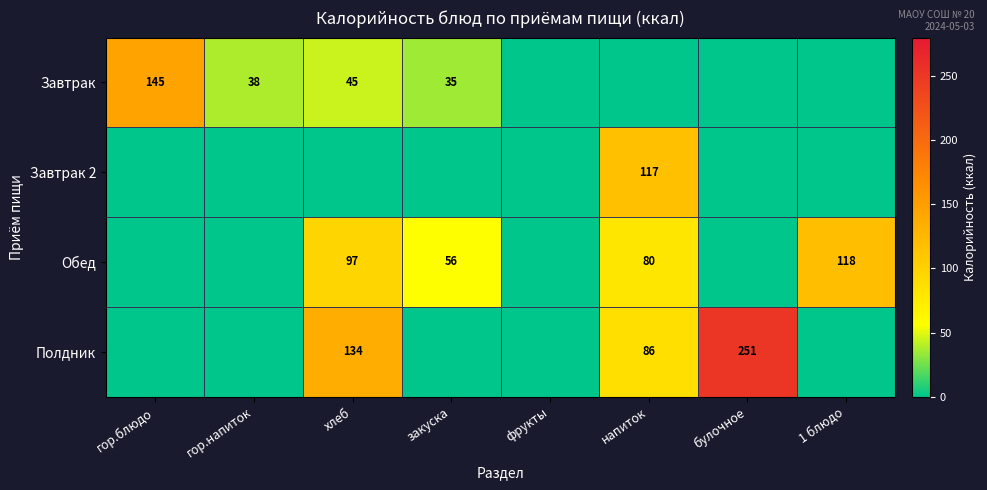

The value of Полдник at хлеб is 134. True or false?

True